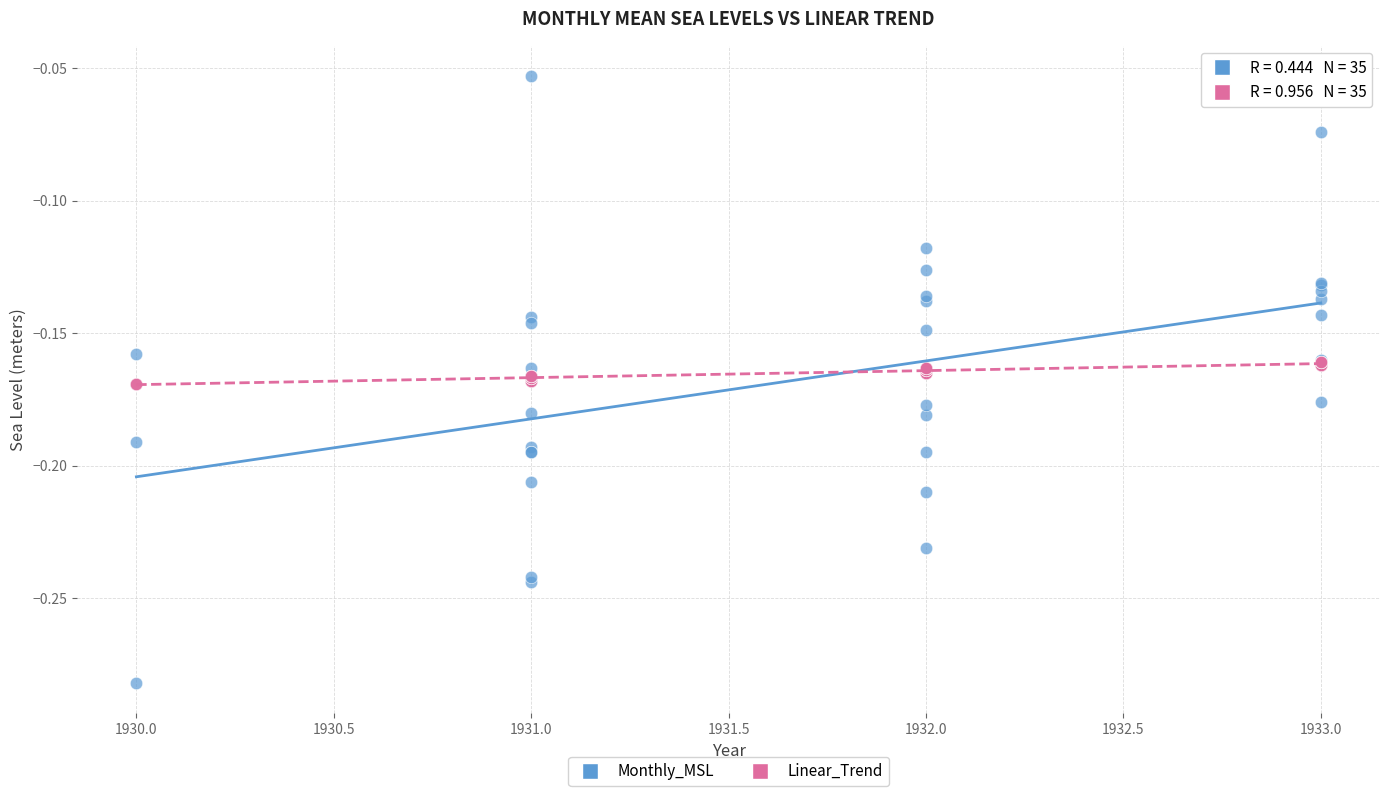

Which series has the widest spread of Y values?

Monthly_MSL